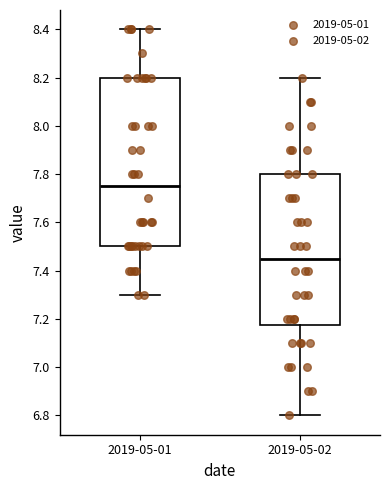

Which box is the tallest, from its lower edge to its upper edge?

2019-05-01